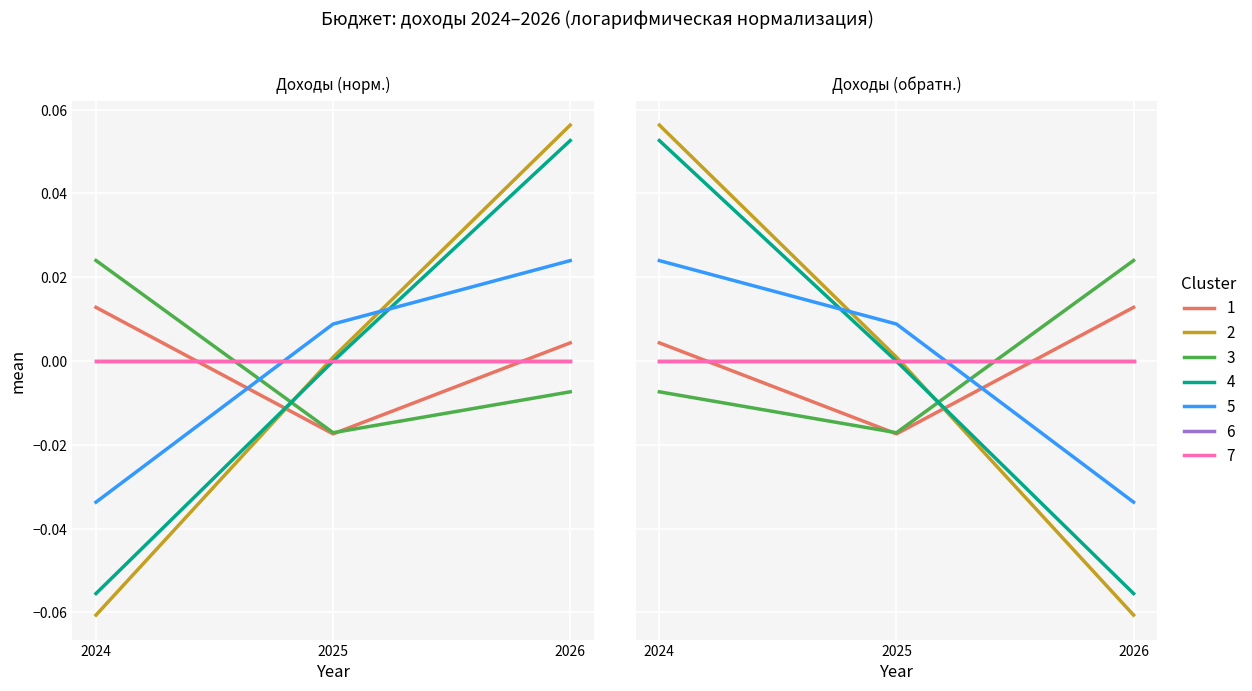

At which category is the sum across all series the highest?

2026